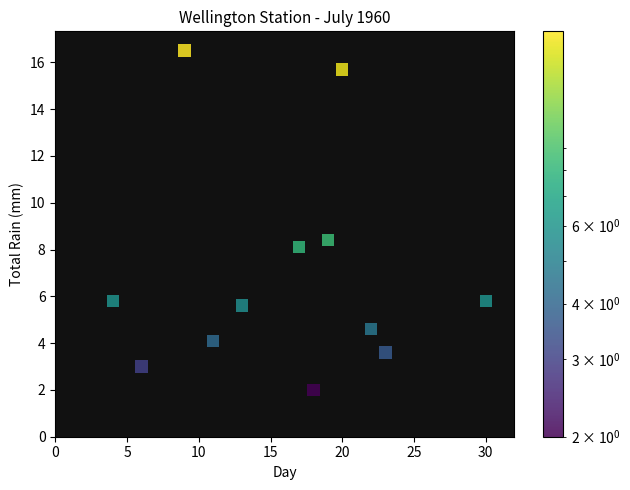

What is the range of Y values (max minus min)?

16.5